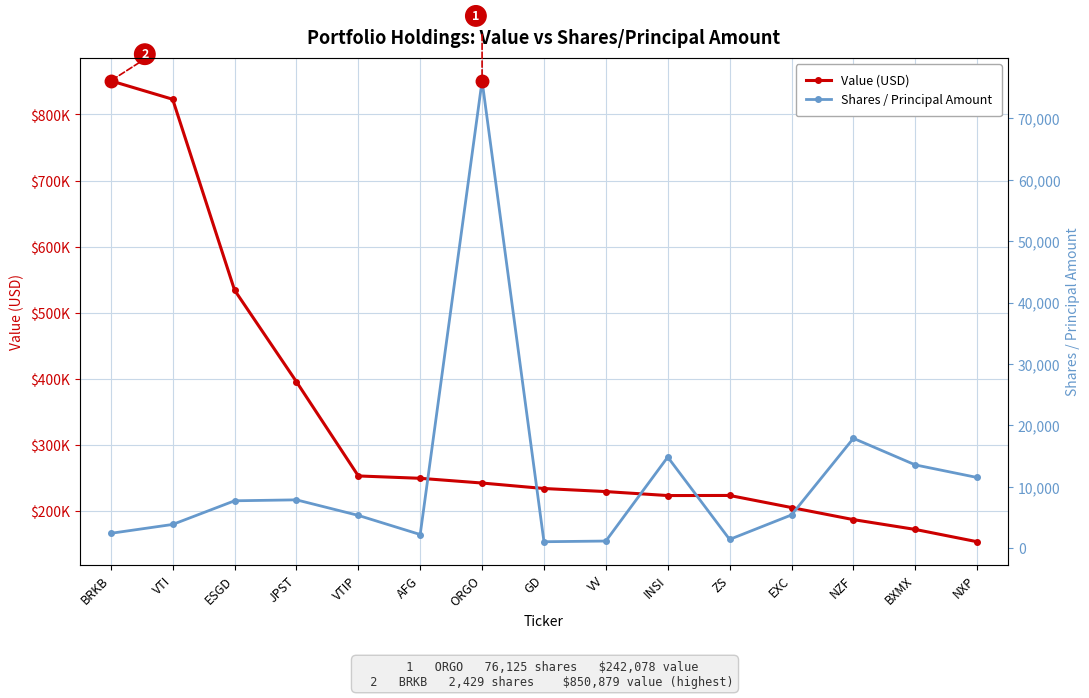

True or false: Value (USD) has more than 1 interior local peaks.

False